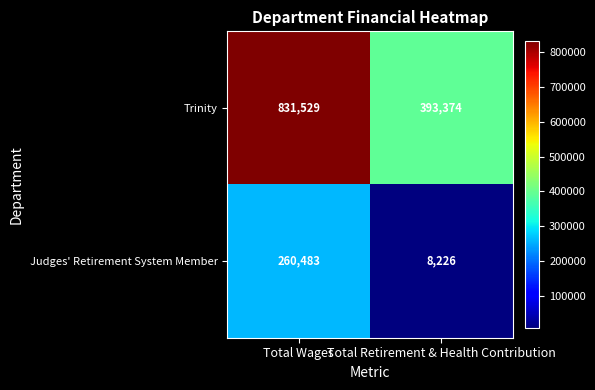

What is the approximate value of Trinity at Total Retirement & Health Contribution, to the nearest 10?

393370